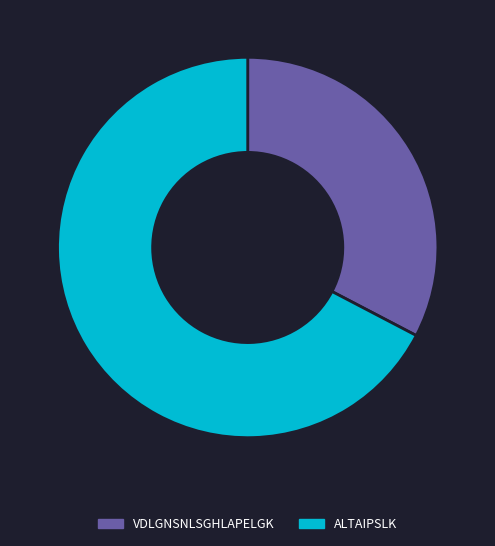

Is it true that ALTAIPSLK is 80% of the pie?

False